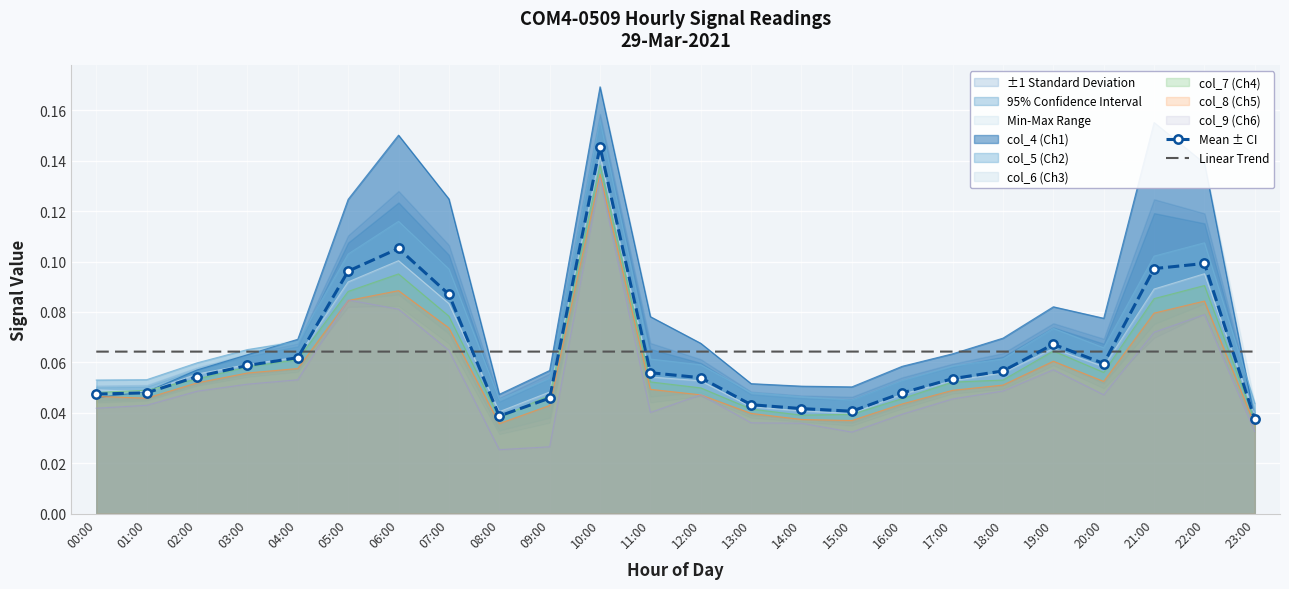

True or false: Mean ± CI and Linear Trend cross at least once.

True